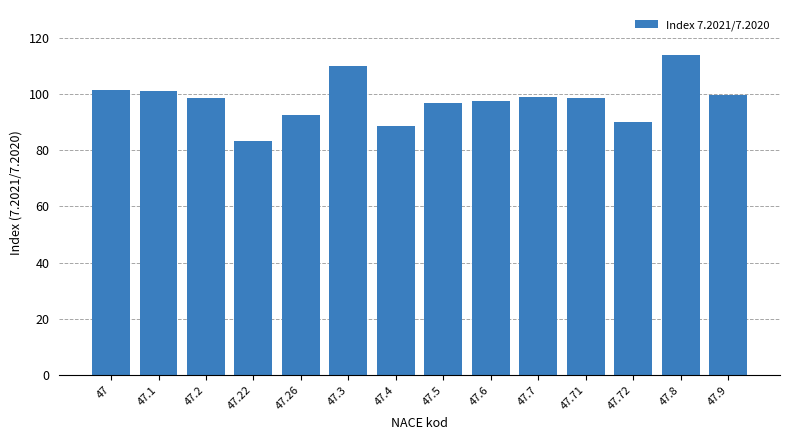

The value at 47.26 is 92.5. True or false?

True